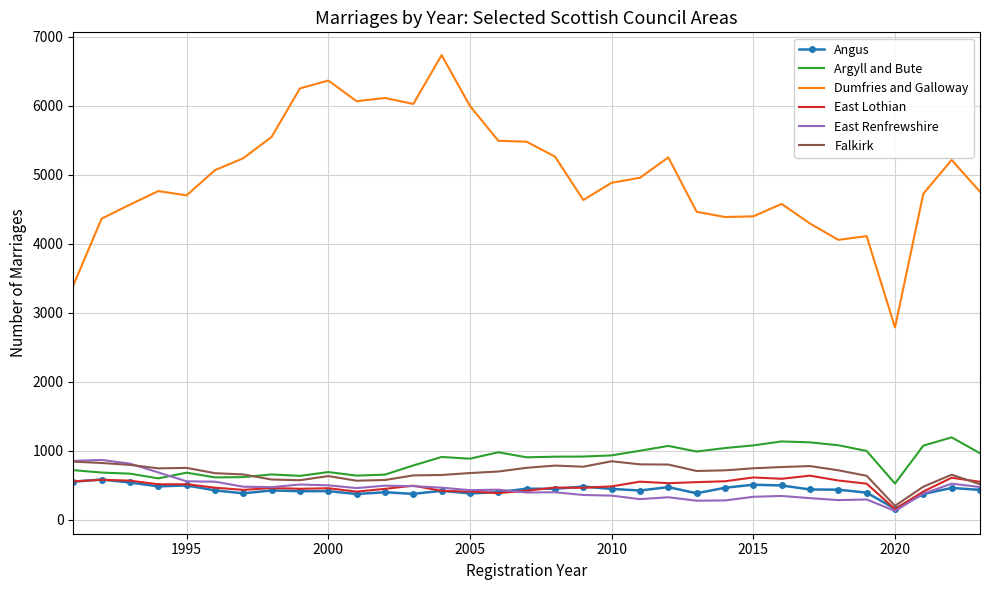

True or false: Dumfries and Galloway and East Renfrewshire cross at least once.

False